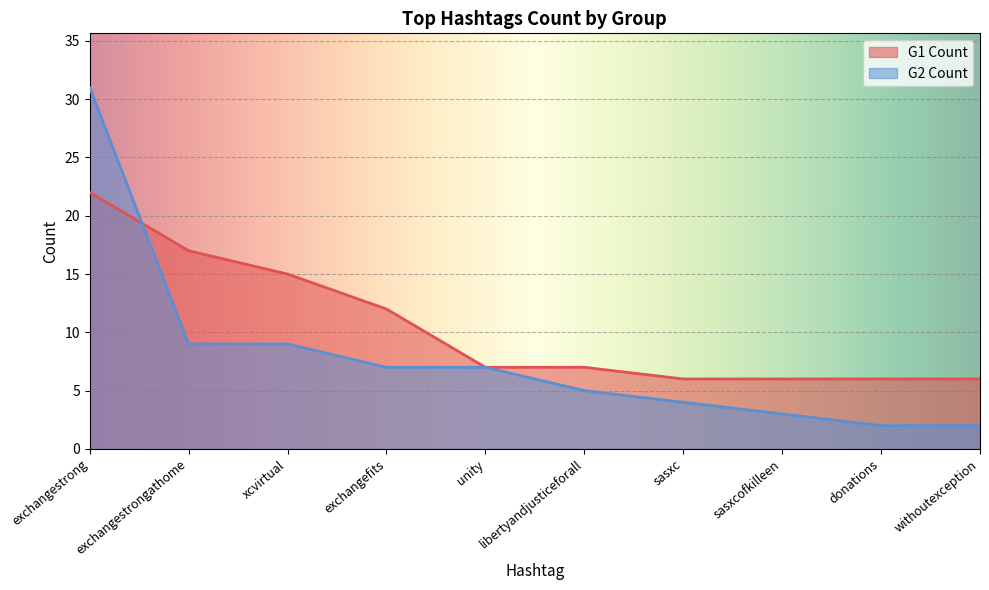

The value of G2 Count at sasxc is 4. True or false?

True